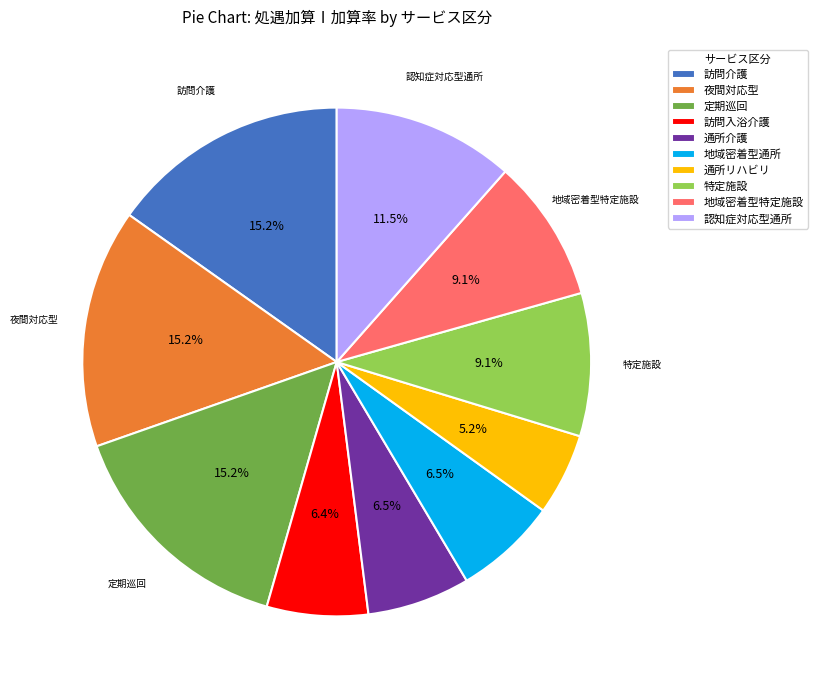

Is there any slice that represents more than half of the pie?

No